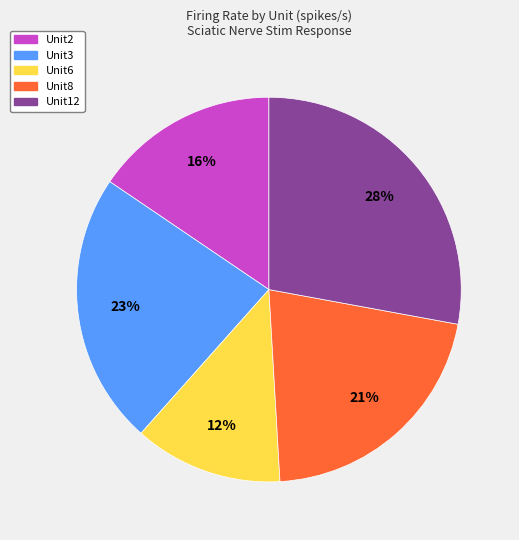

To the nearest percent, what is the combined percentage of Unit8 and Unit2?

37%